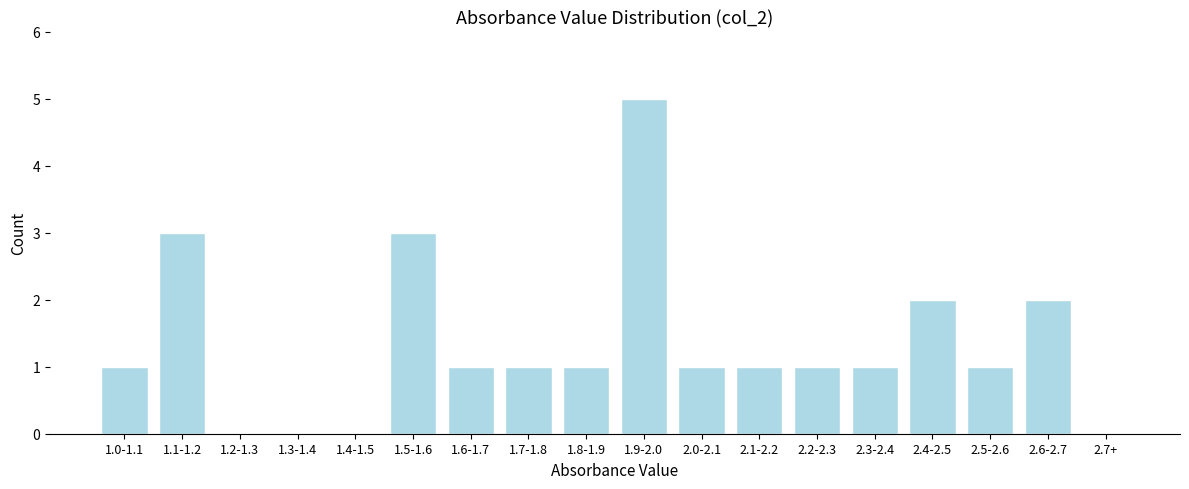

Reading left to right, extract all data points from this chart.

1.0-1.1=1	1.1-1.2=3	1.2-1.3=0	1.3-1.4=0	1.4-1.5=0	1.5-1.6=3	1.6-1.7=1	1.7-1.8=1	1.8-1.9=1	1.9-2.0=5	2.0-2.1=1	2.1-2.2=1	2.2-2.3=1	2.3-2.4=1	2.4-2.5=2	2.5-2.6=1	2.6-2.7=2	2.7+=0